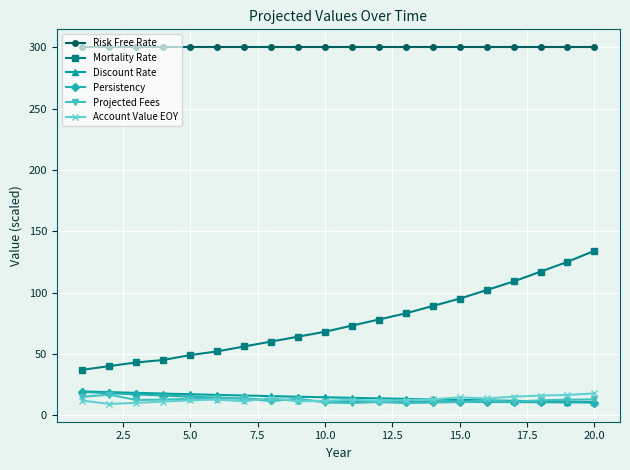

What is the highest value of the Discount Rate series?

19.4